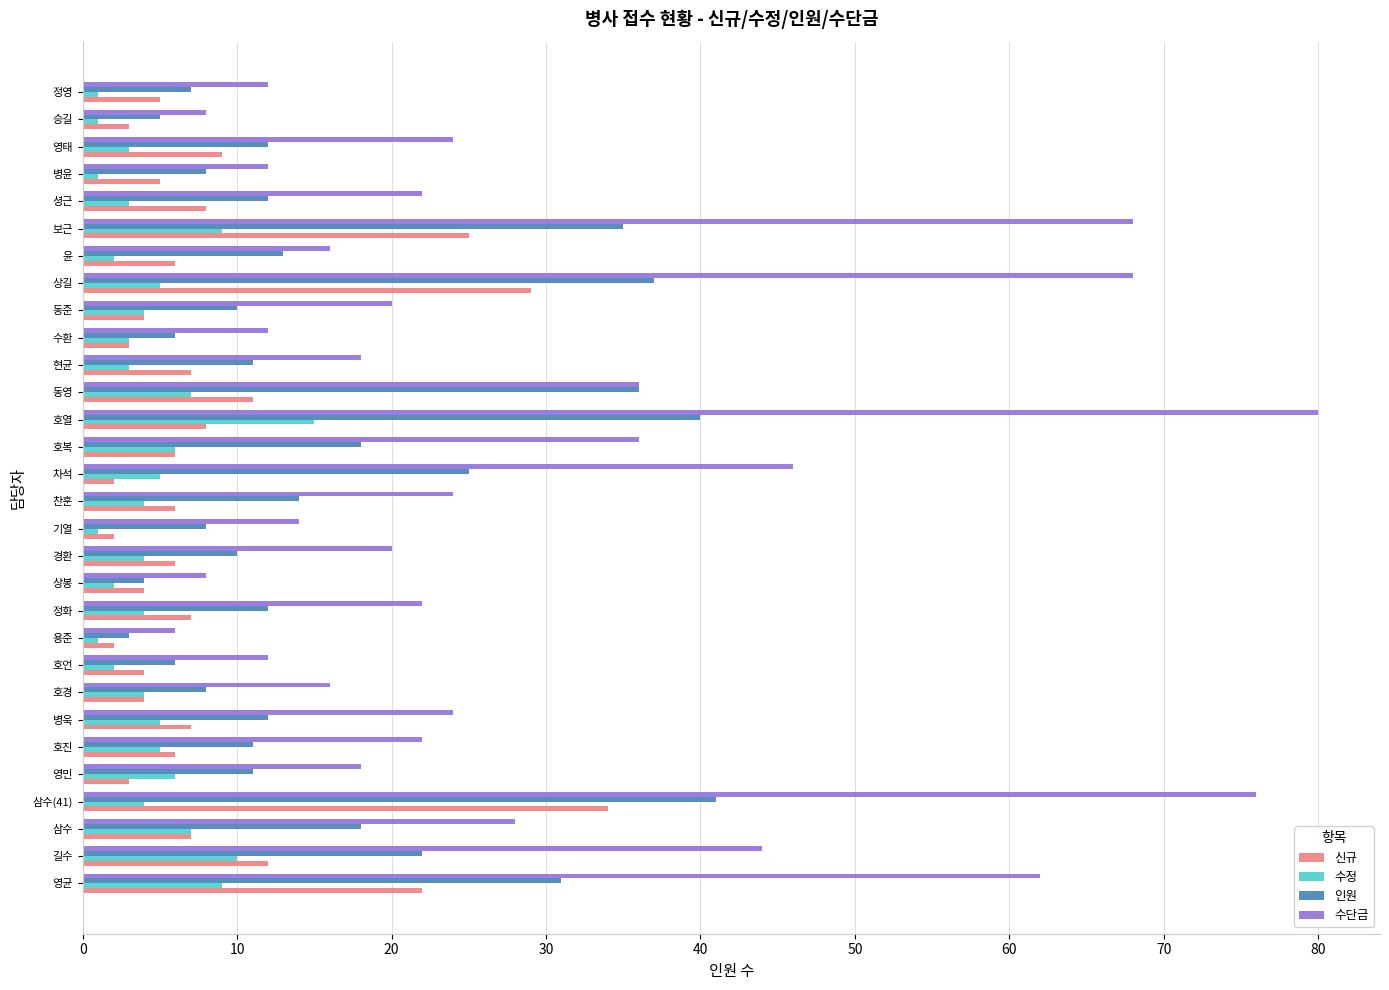

Rank the series at 현균 from highest to lowest value.

수단금, 인원, 신규, 수정